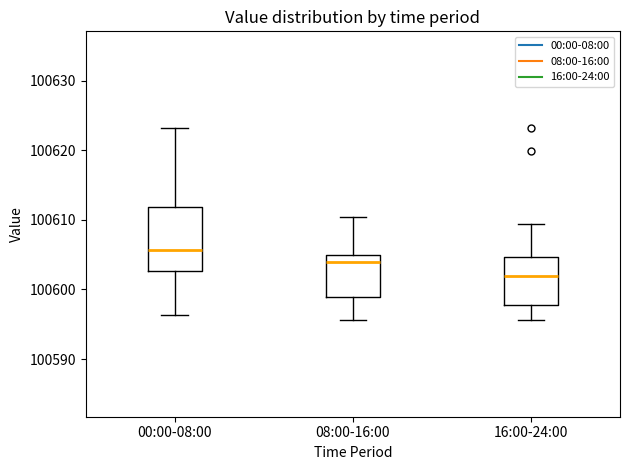

Which box is the tallest, from its lower edge to its upper edge?

00:00-08:00